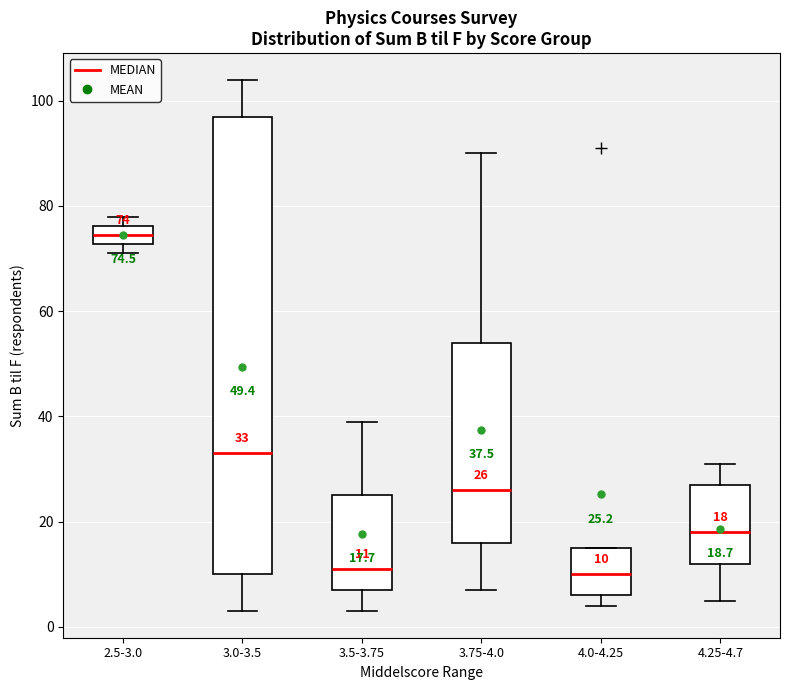

Which box's median line is the highest?

2.5-3.0